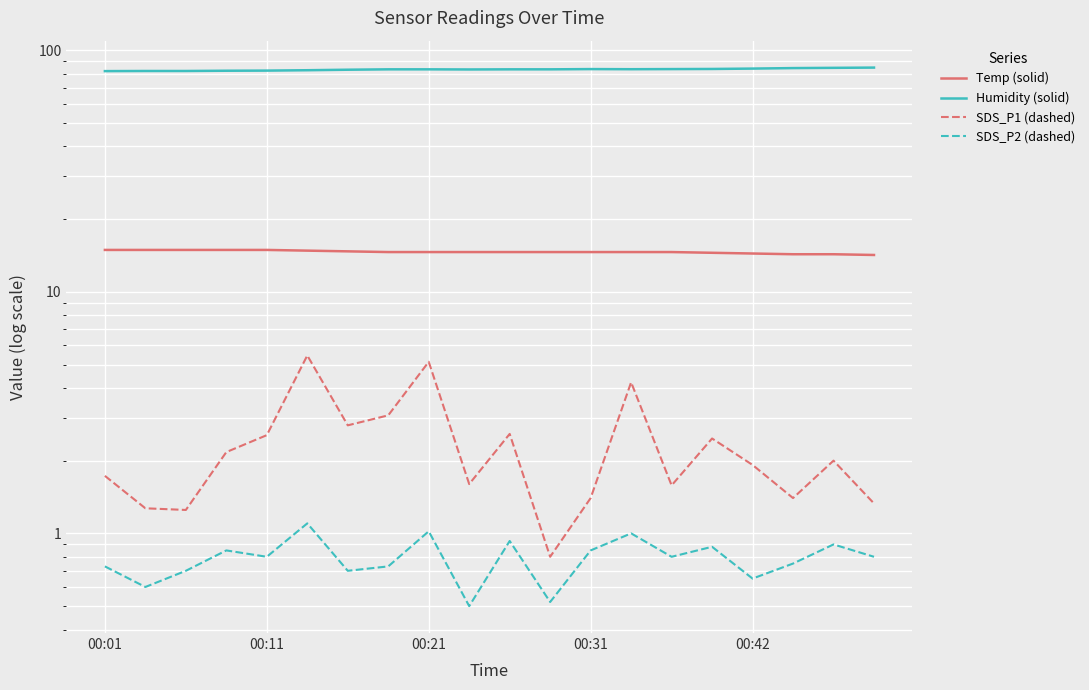

What is the difference between the SDS_P1 (dashed) values at 15 and 10?

0.1